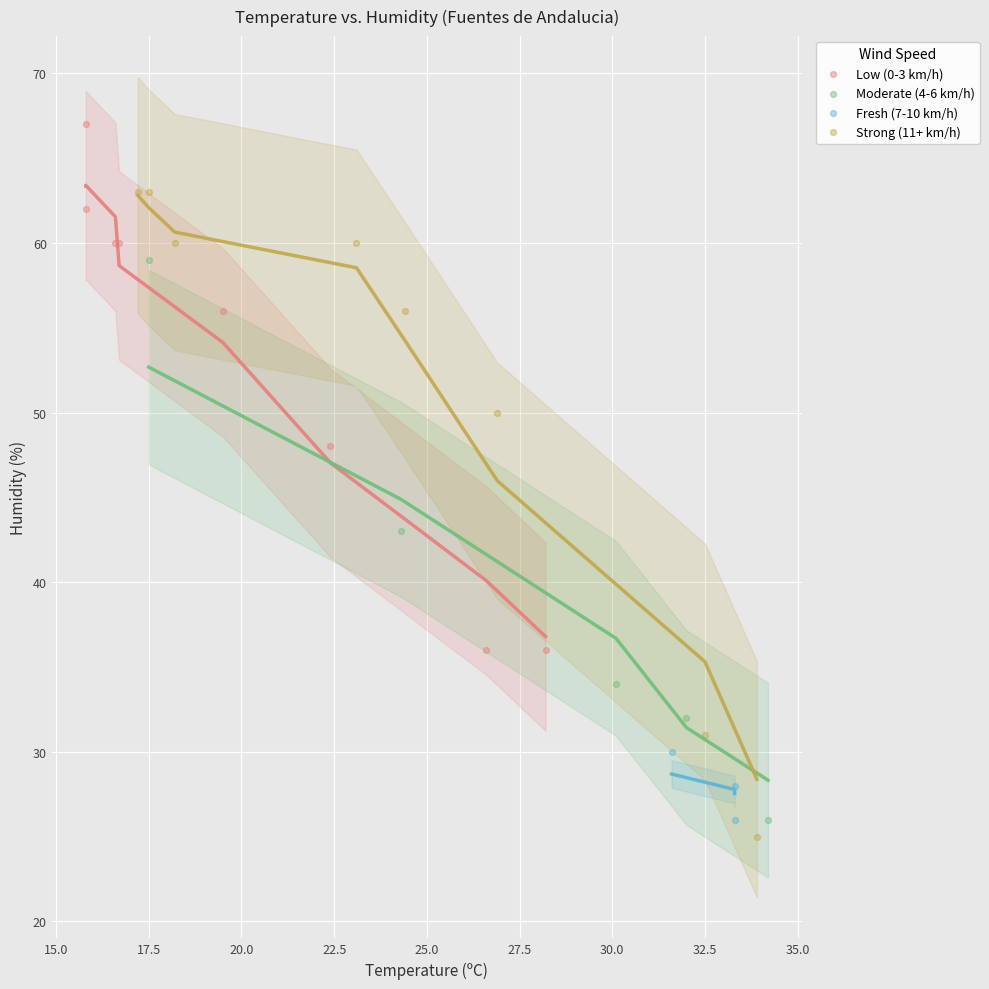

Which series contains the highest Y value?

Low (0-3 km/h)